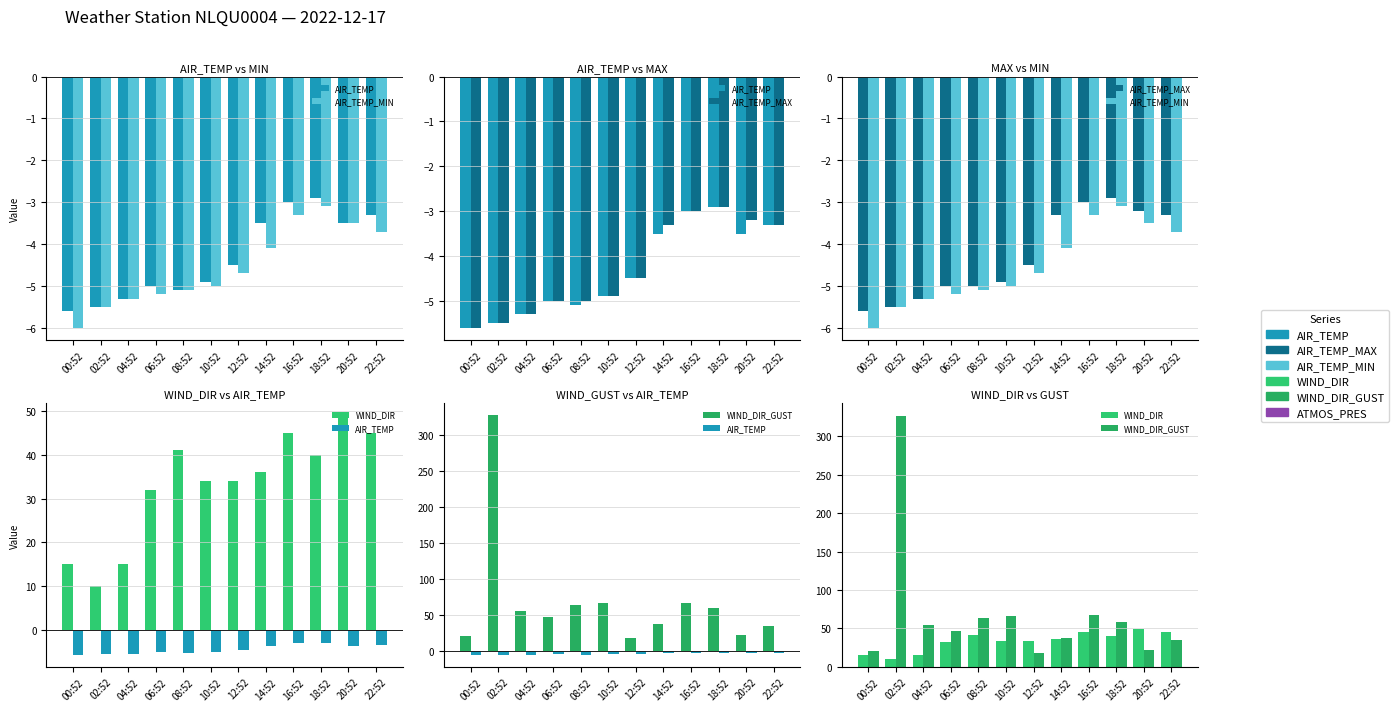

List the labels in order of WIND_DIR value, largest first.

20:52, 16:52, 22:52, 08:52, 18:52, 14:52, 10:52, 12:52, 06:52, 00:52, 04:52, 02:52